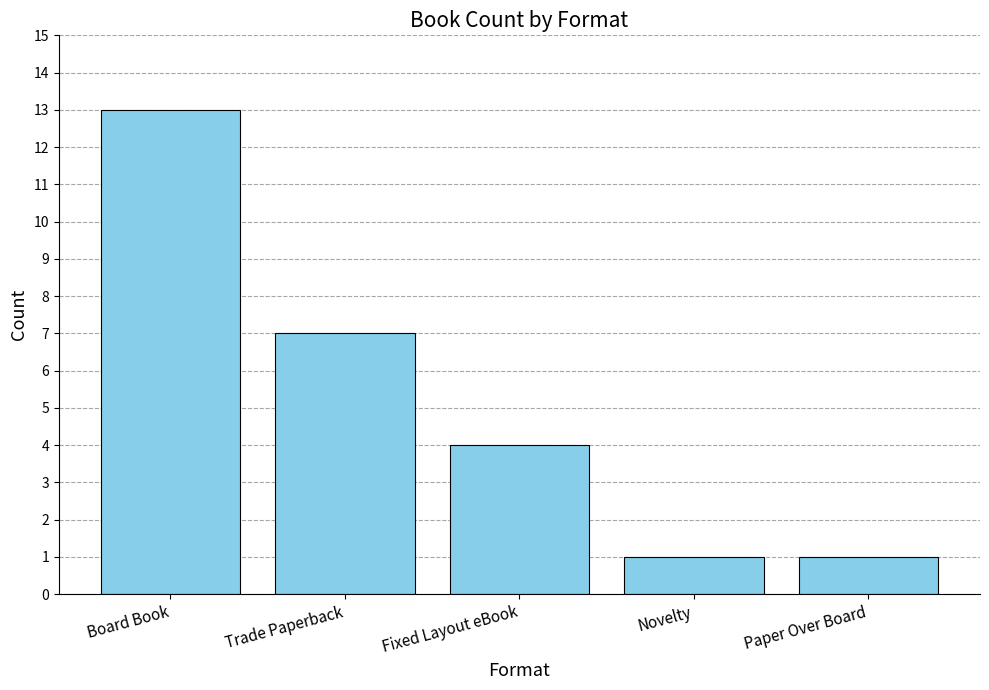

Reading left to right, extract all data points from this chart.

Board Book=13	Trade Paperback=7	Fixed Layout eBook=4	Novelty=1	Paper Over Board=1